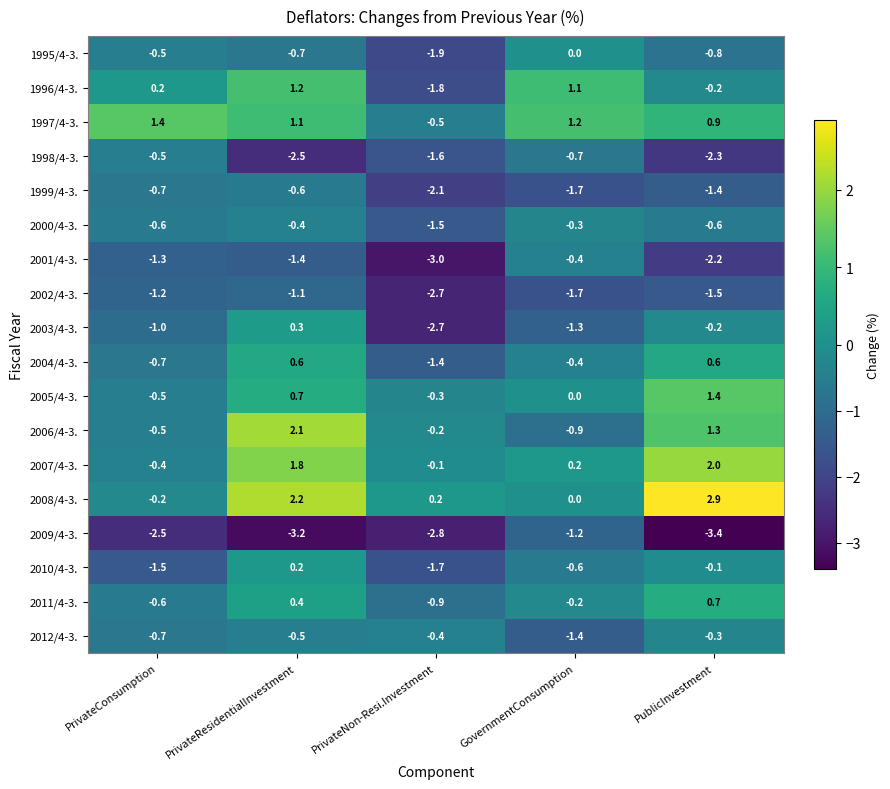

How many categories are shown in the chart?

5